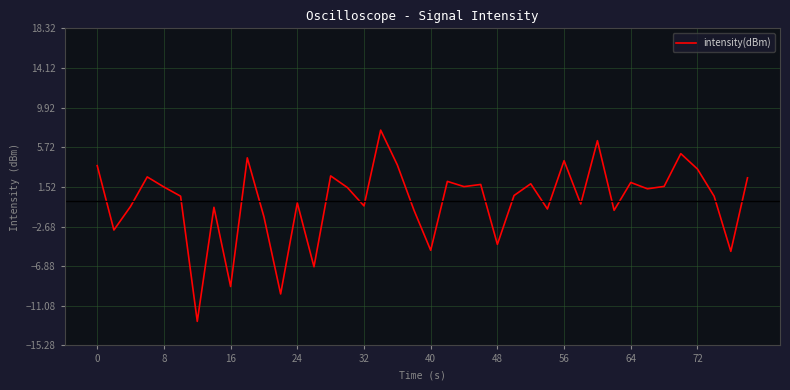

What is the greatest value displayed?

7.5